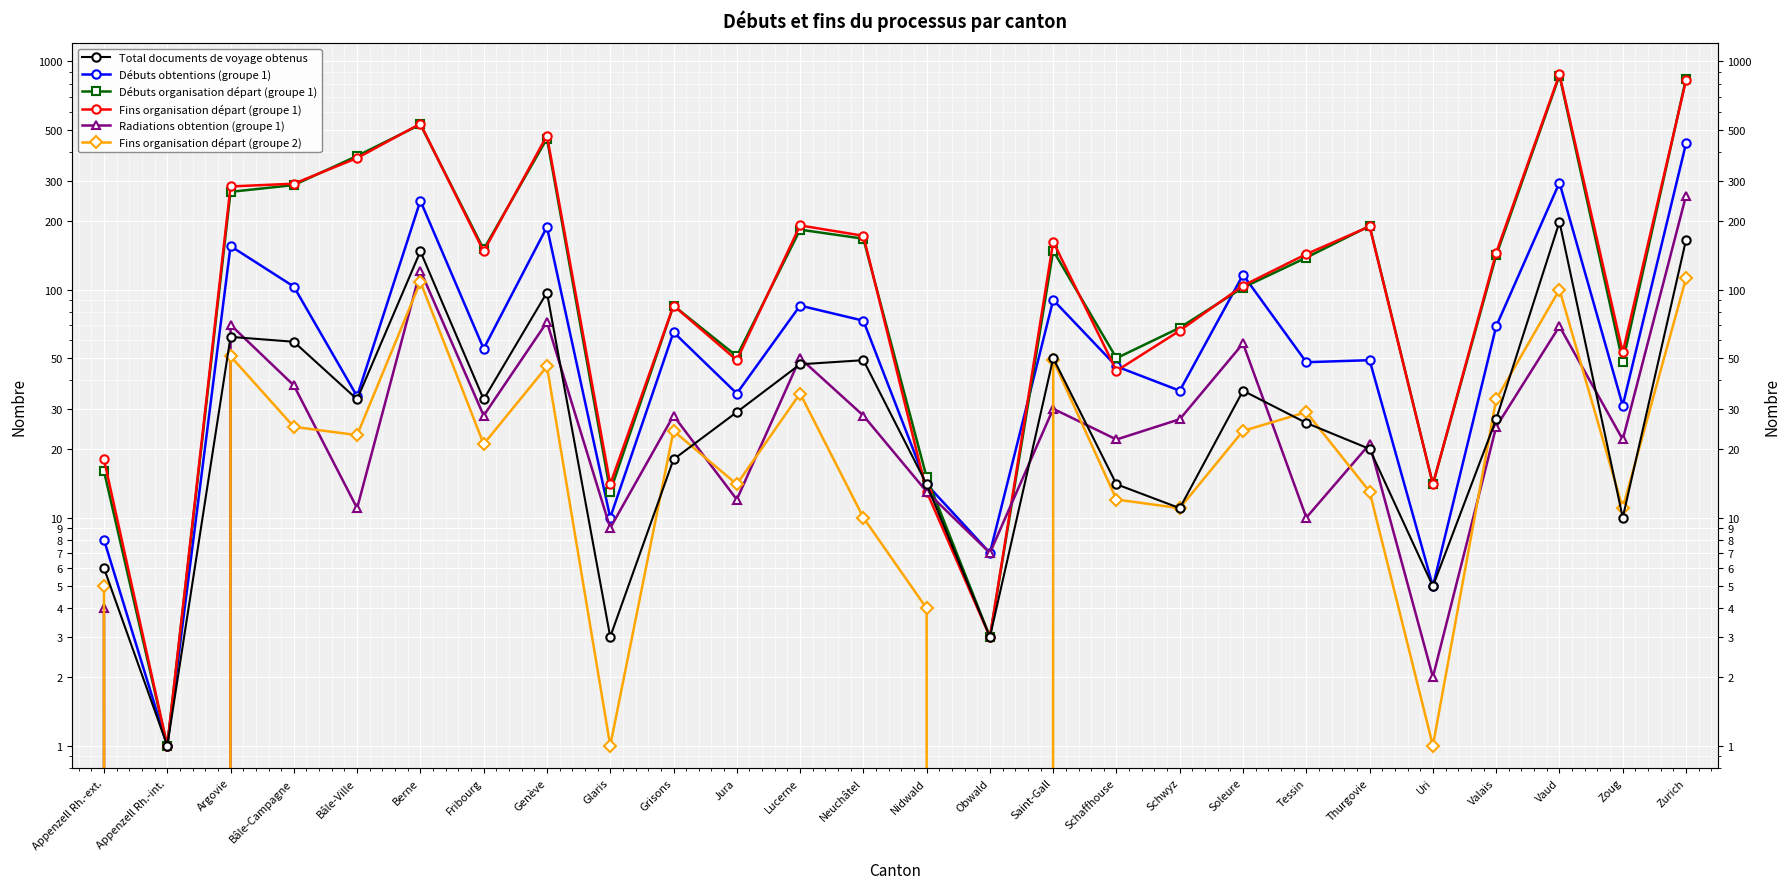

What is the difference between the maximum and minimum values in the Fins organisation départ (groupe 2) series?

112